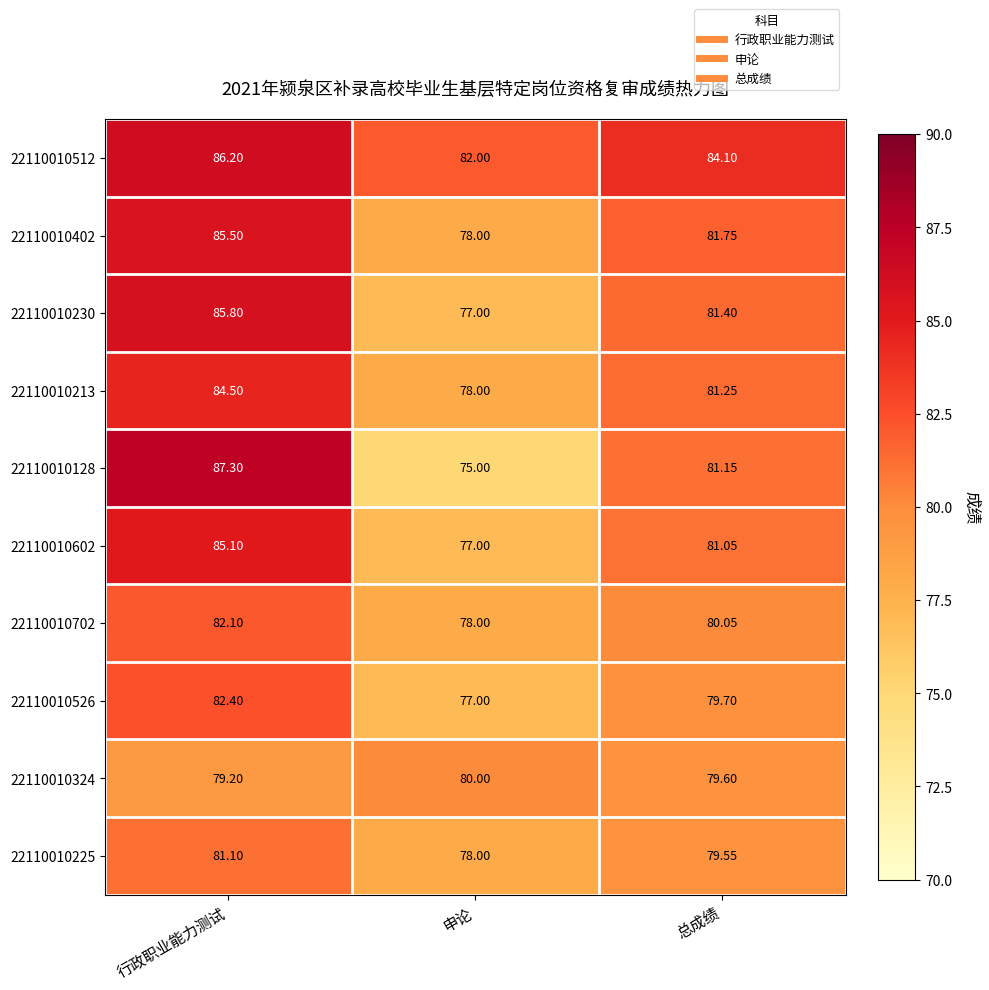

What is the difference between the highest and lowest values at 行政职业能力测试?

8.1